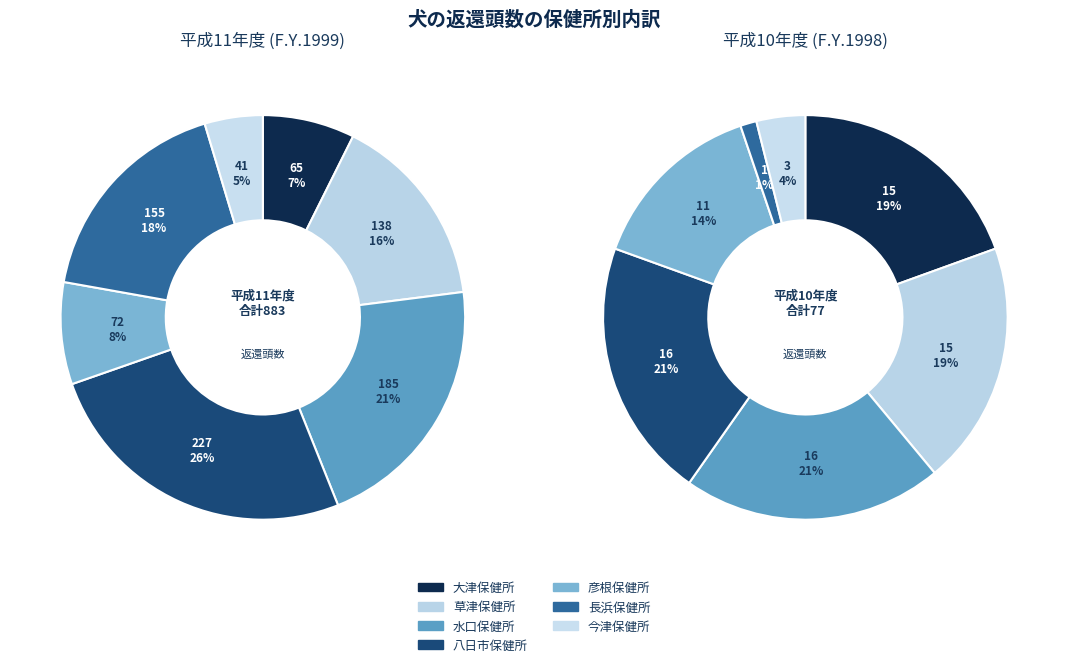

To the nearest percent, what is the difference between the largest and smallest slice percentages?

21%